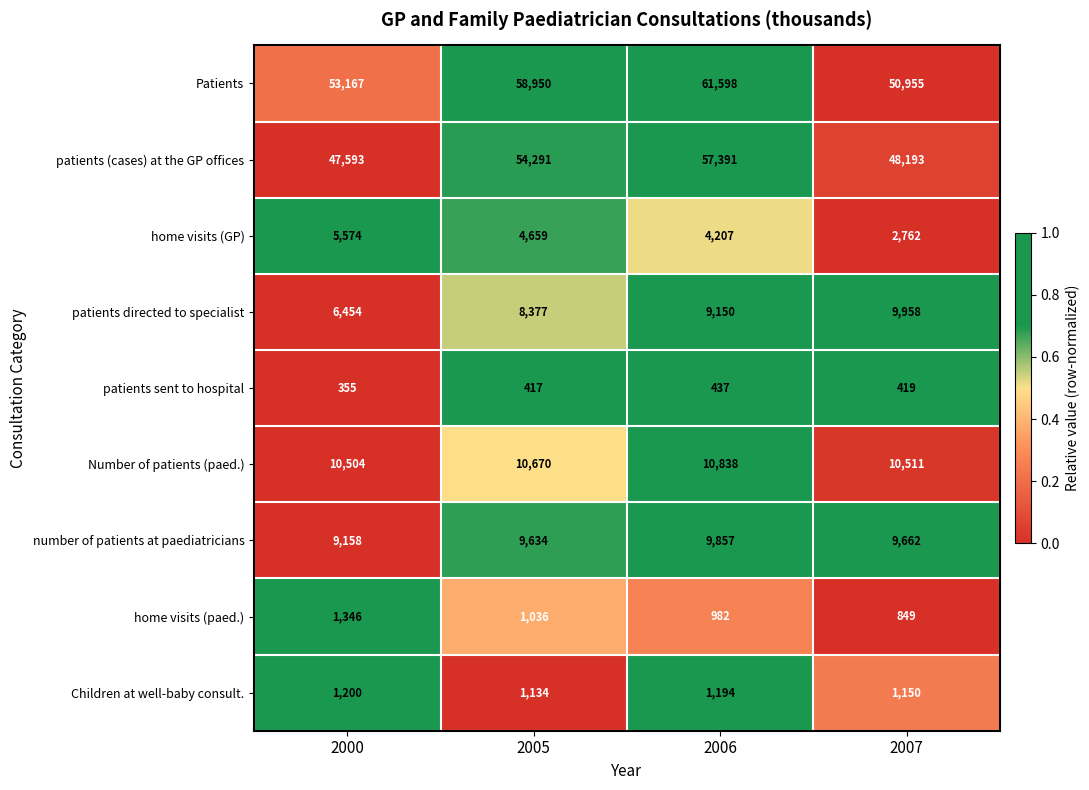

At 2005, list the series in order from largest to smallest.

Patients, patients (cases) at the GP offices, Number of patients (paed.), number of patients at paediatricians, patients directed to specialist, home visits (GP), Children at well-baby consult., home visits (paed.), patients sent to hospital